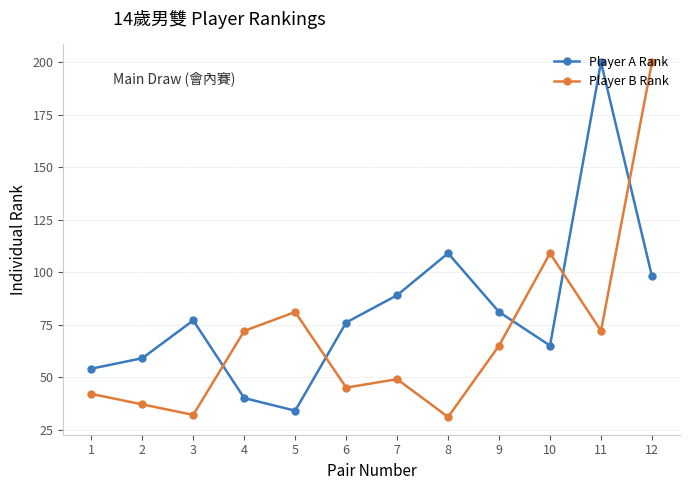

List the series in order of their overall mean, lowest first.

Player B Rank, Player A Rank